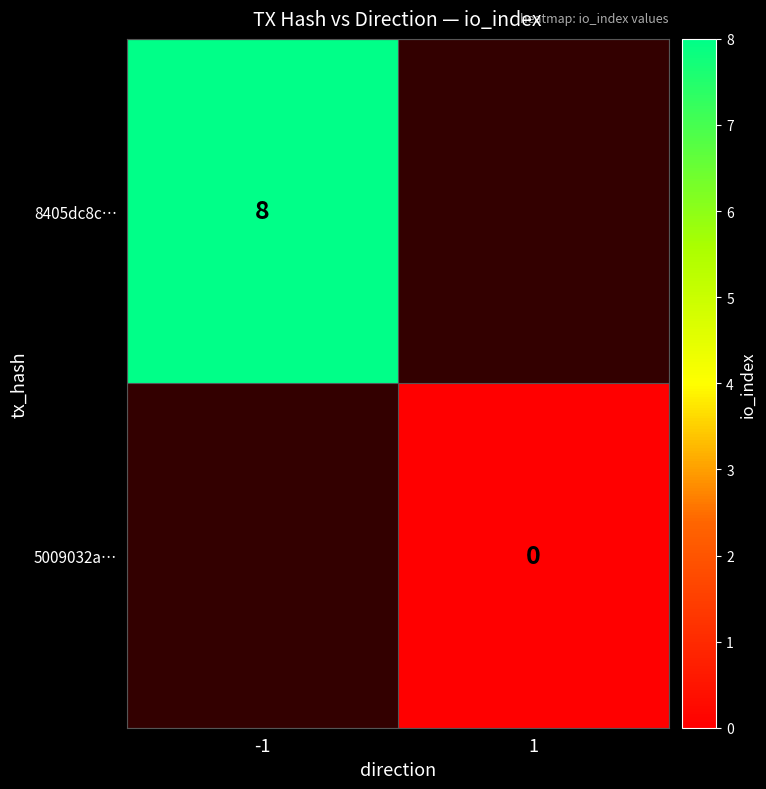

Is it true that 8405dc8c… equals 8 at -1?

True